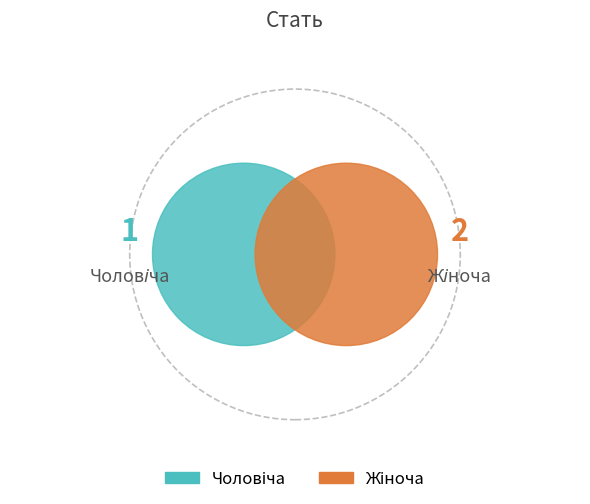

Which has a higher value, Чоловіча or Жіноча?

Жіноча